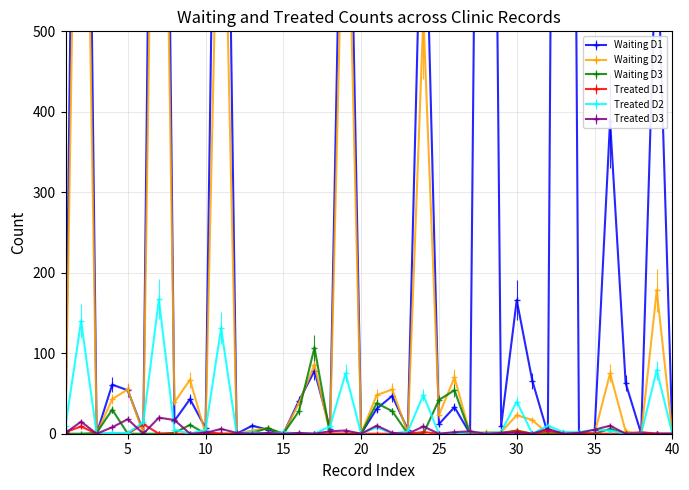

List the series in order of their peak value, highest first.

Waiting D1, Waiting D2, Treated D2, Waiting D3, Treated D3, Treated D1